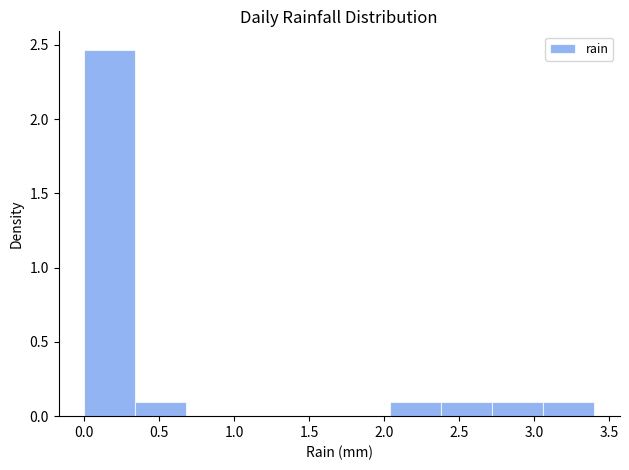

Reading left to right, list every bar in this chart as the range it spans on the x-axis followed by its height. Neither the bar edges nor the heights are printed on the chart, so give them approximately, as read against the axes.

0.00 to 0.34: 2.45
0.34 to 0.68: 0.10
0.68 to 1.02: 0
1.02 to 1.36: 0
1.36 to 1.70: 0
1.70 to 2.04: 0
2.04 to 2.38: 0.10
2.38 to 2.72: 0.10
2.72 to 3.06: 0.10
3.06 to 3.40: 0.10